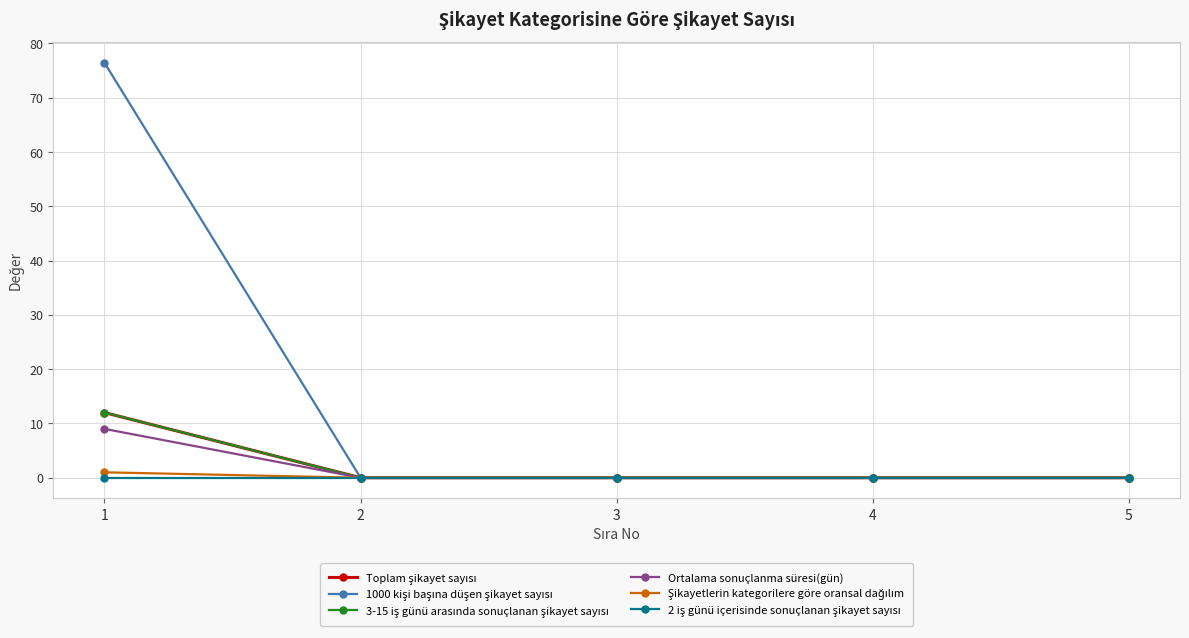

Does the chart have visible grid lines?

Yes